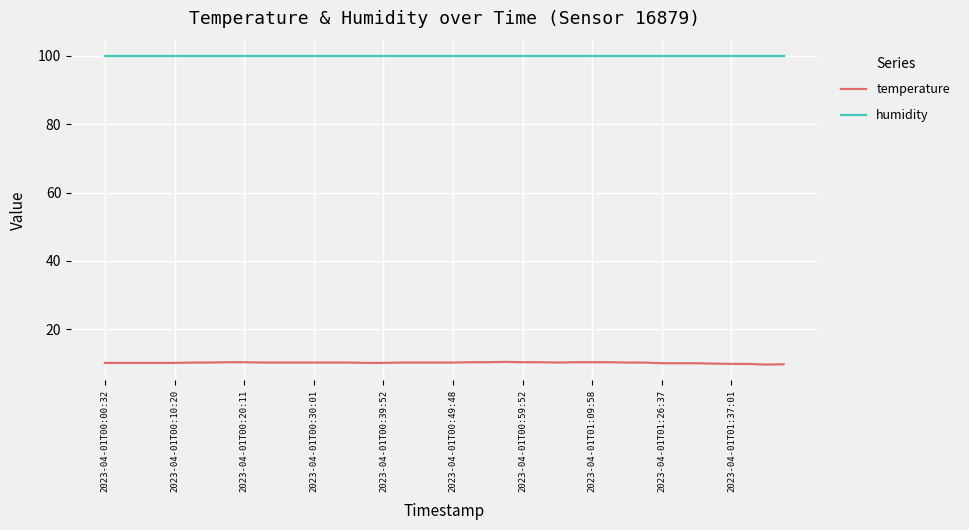

Which series has the largest total across all categories?

humidity